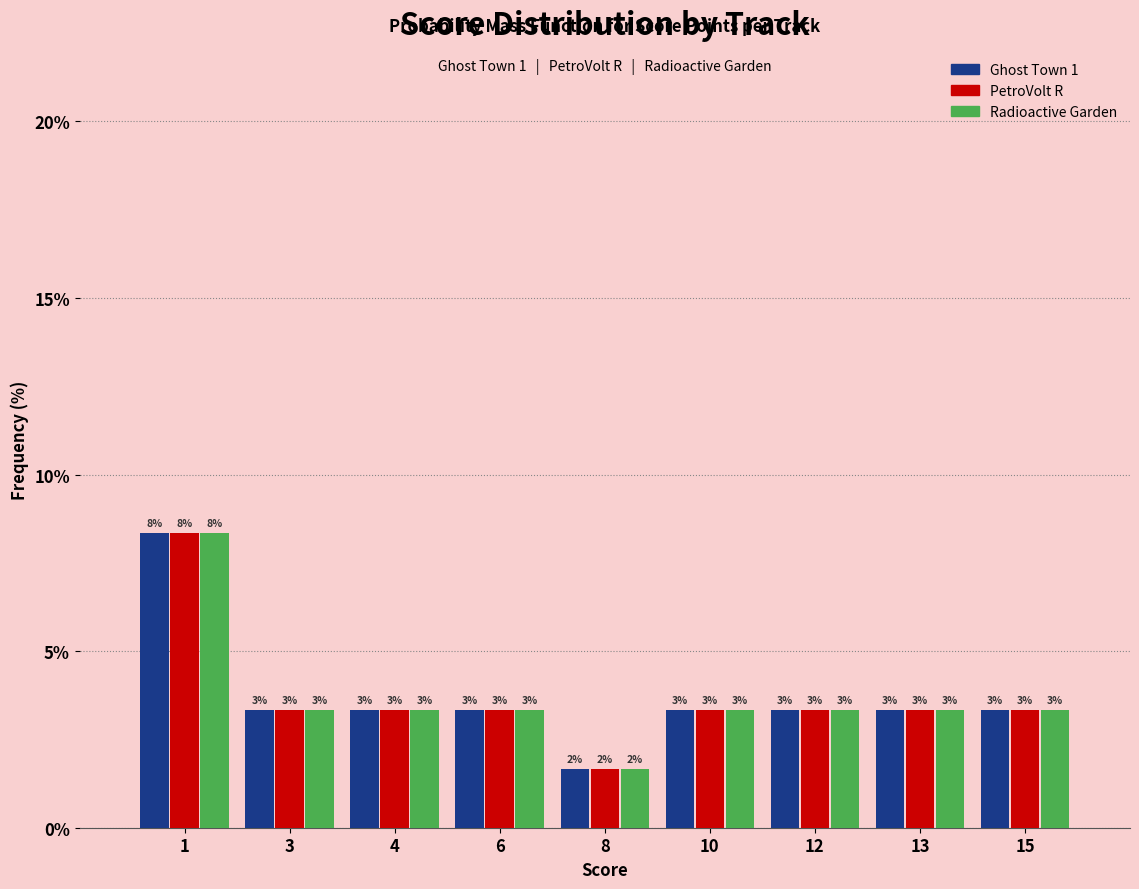

What are all the series names shown in the legend?

Ghost Town 1, PetroVolt R, Radioactive Garden